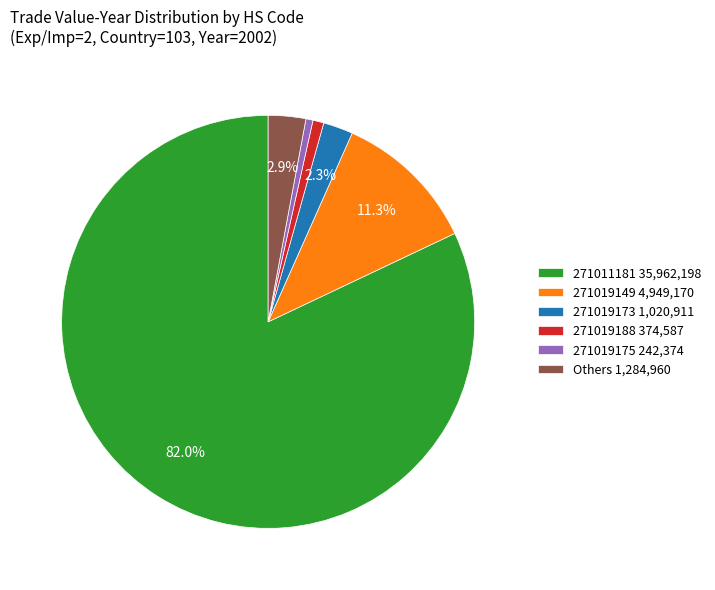

Approximately how many times larger is the value at 271019173 1,020,911 compared to Others 1,284,960?

0.8